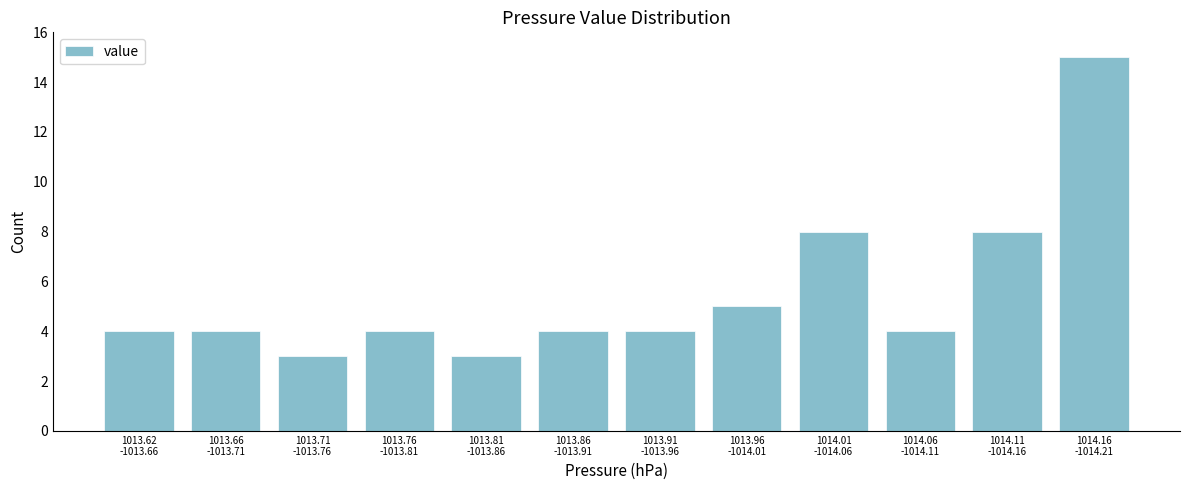

Reading left to right, what are all the values shown in this chart?

4	4	3	4	3	4	4	5	8	4	8	15